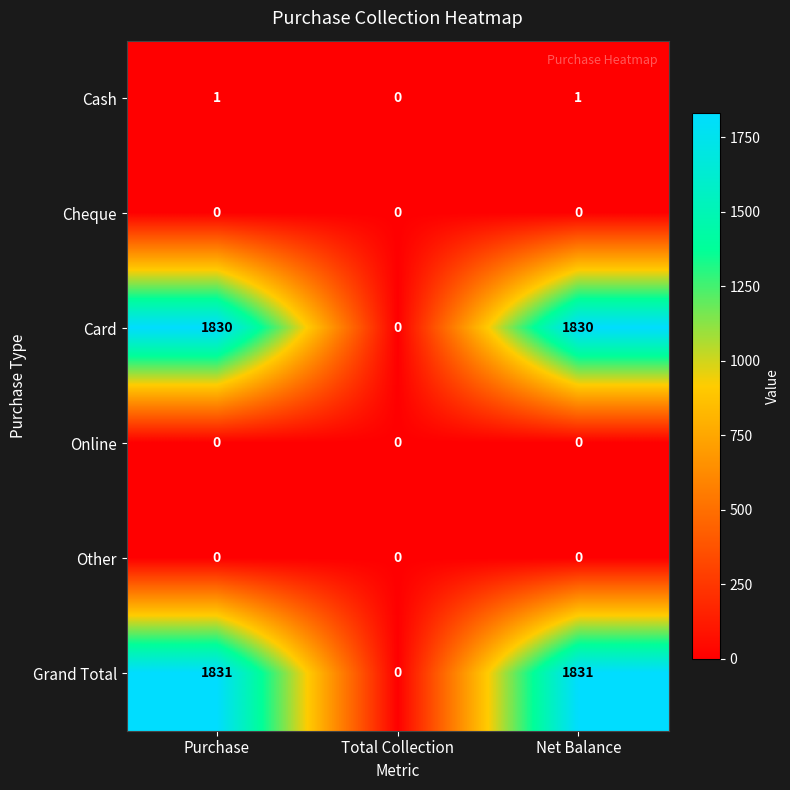

Reading left to right, what are all the values shown in this chart?

Cash: Purchase=1	Total Collection=0	Net Balance=1
Cheque: Purchase=0	Total Collection=0	Net Balance=0
Card: Purchase=1830	Total Collection=0	Net Balance=1830
Online: Purchase=0	Total Collection=0	Net Balance=0
Other: Purchase=0	Total Collection=0	Net Balance=0
Grand Total: Purchase=1831	Total Collection=0	Net Balance=1831